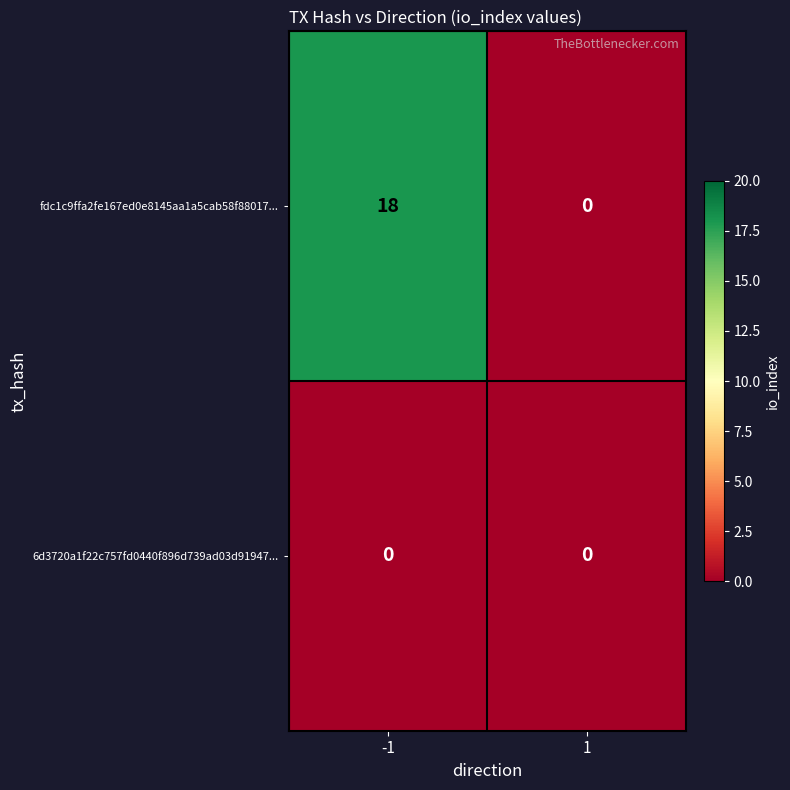

List the series in order of their overall mean, highest first.

fdc1c9ffa2fe167ed0e8145aa1a5cab58f88017..., 6d3720a1f22c757fd0440f896d739ad03d91947...